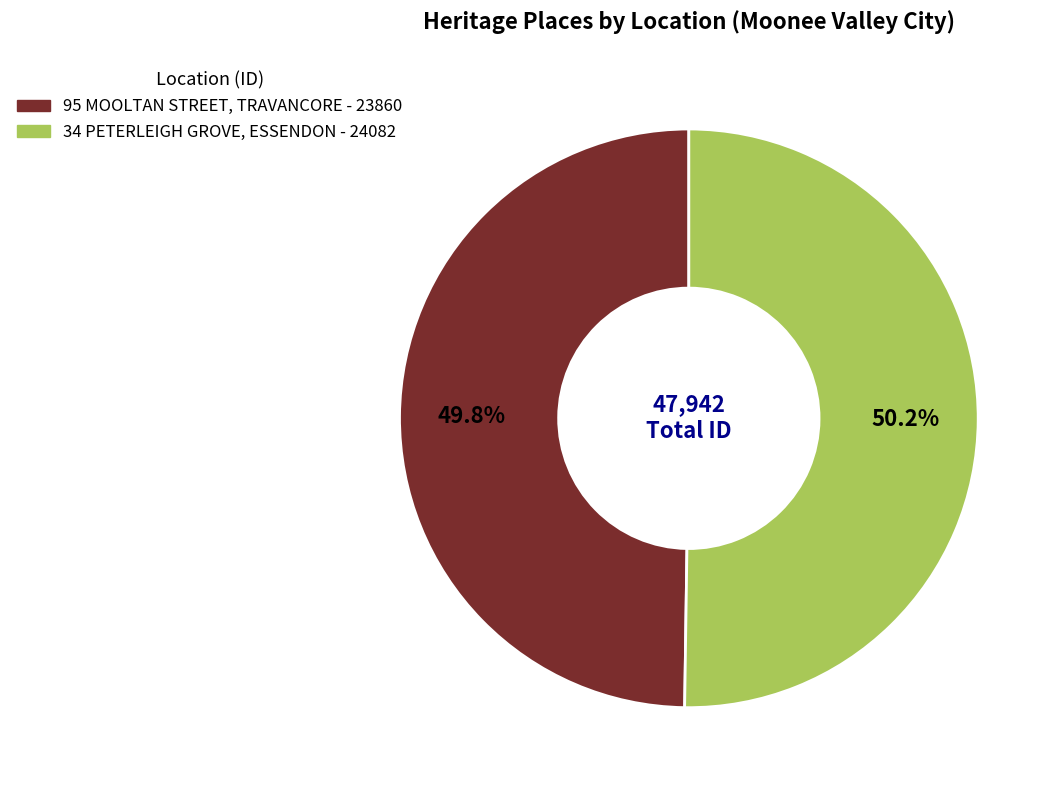

To the nearest percent, what is the average slice percentage?

50%